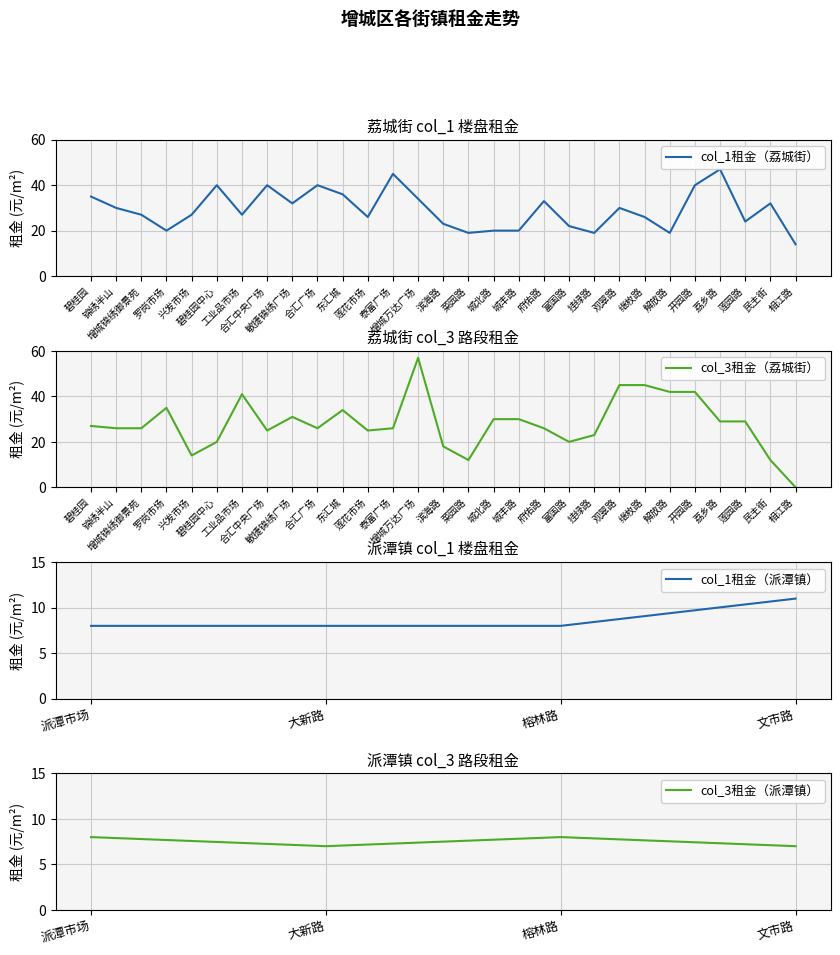

Which series has the widest spread of values?

荔城街_col3